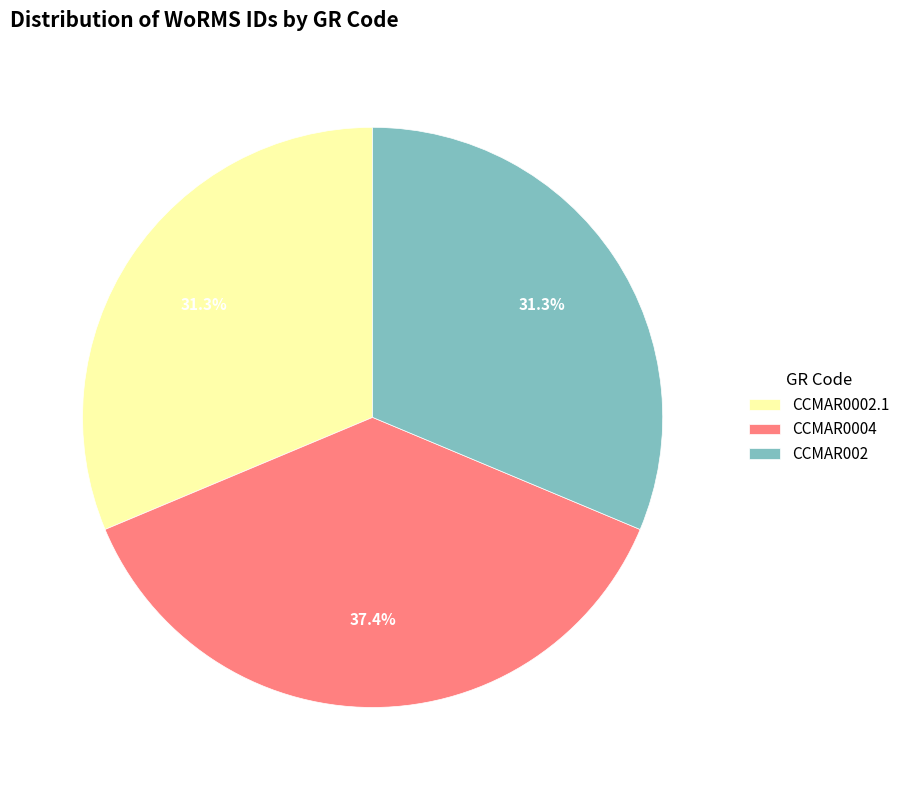

To the nearest percent, what percentage of the pie is CCMAR0002.1?

31%